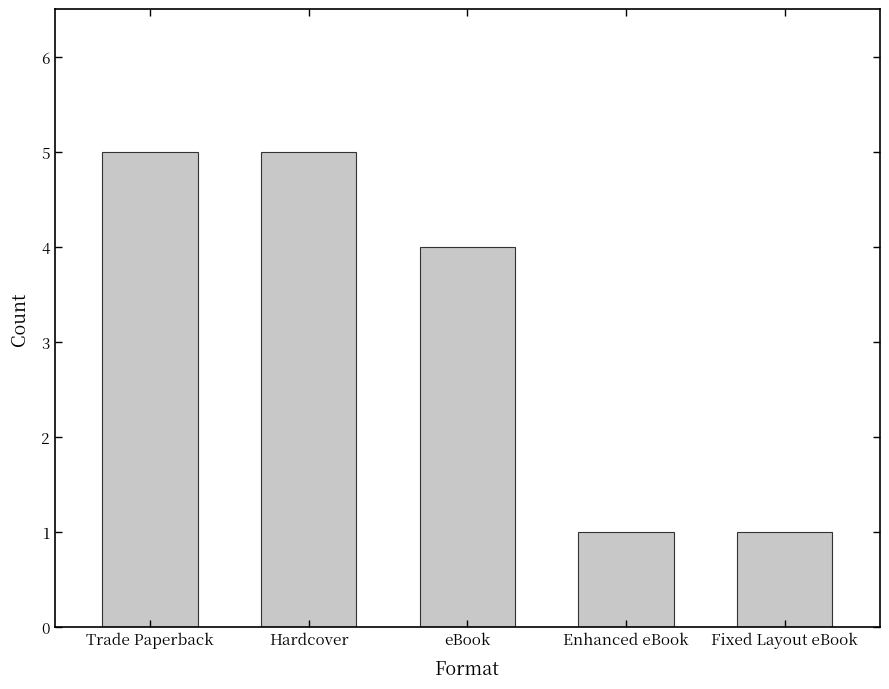

What is the change in value from Hardcover to Fixed Layout eBook?

-4